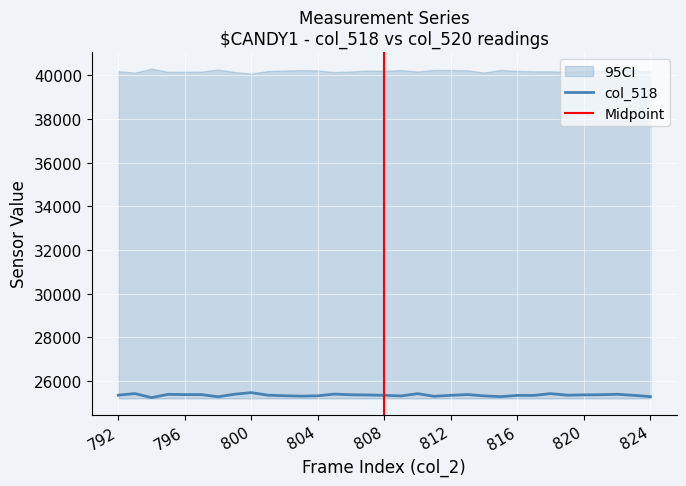

What is the difference between the maximum and minimum values?

229